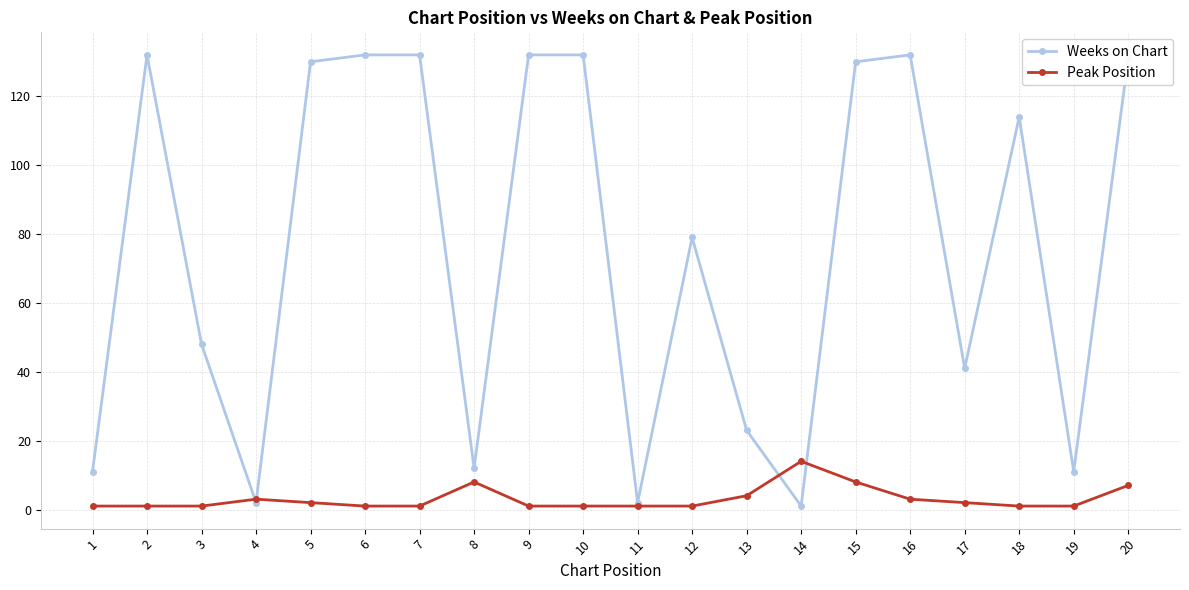

How many lines are shown in the chart?

2